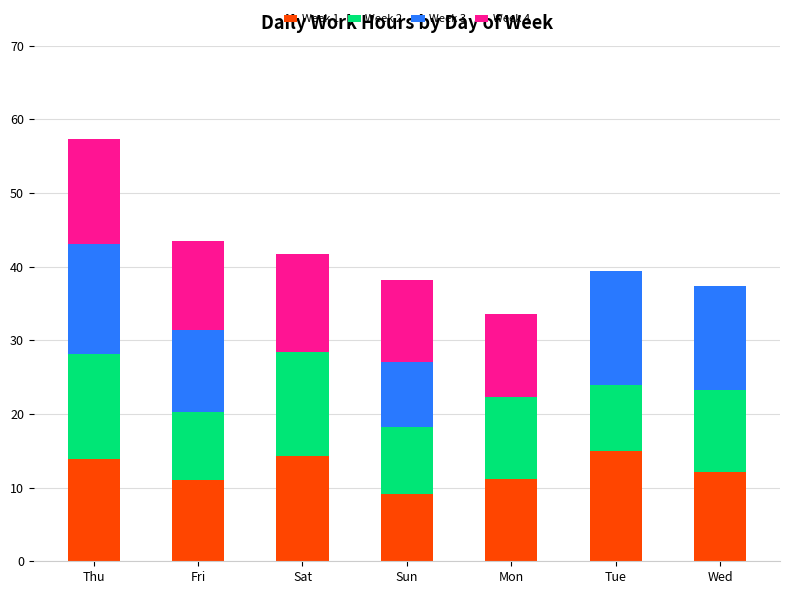

What is the highest value of the Week 1 series?

15.0